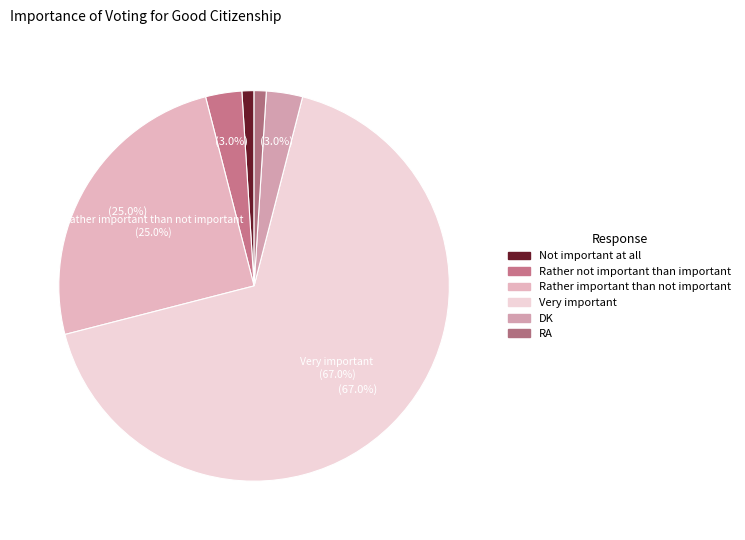

How many slices are in this pie chart?

6